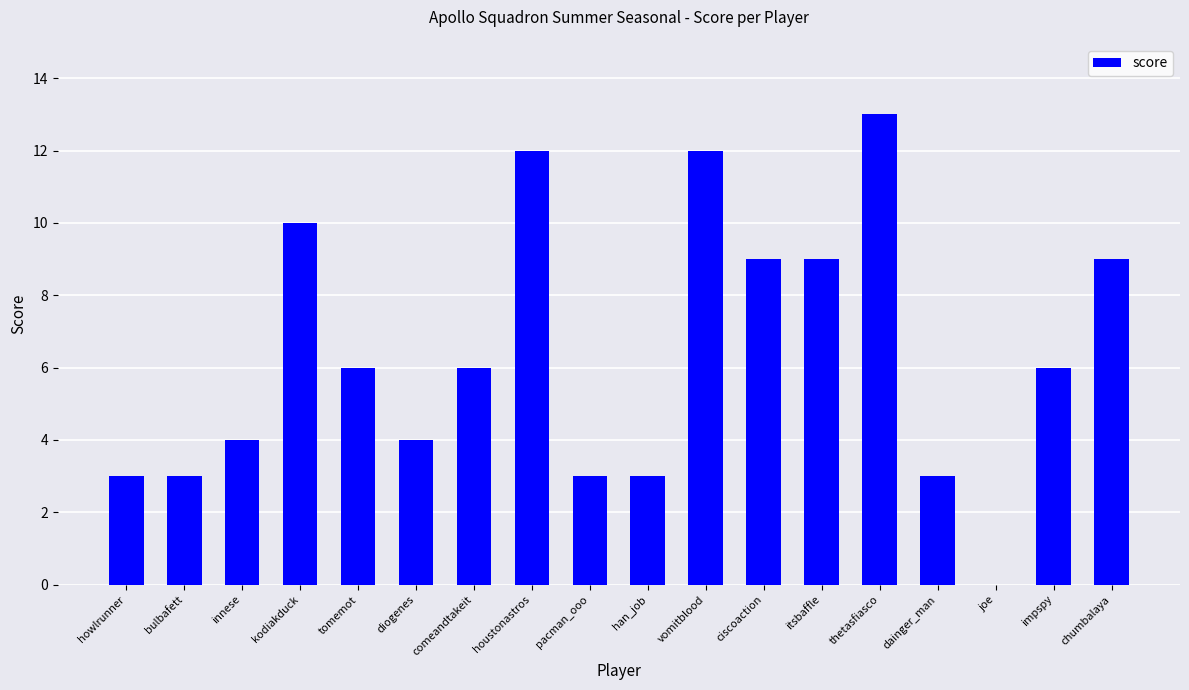

Is it true that the value at innese is 4?

True